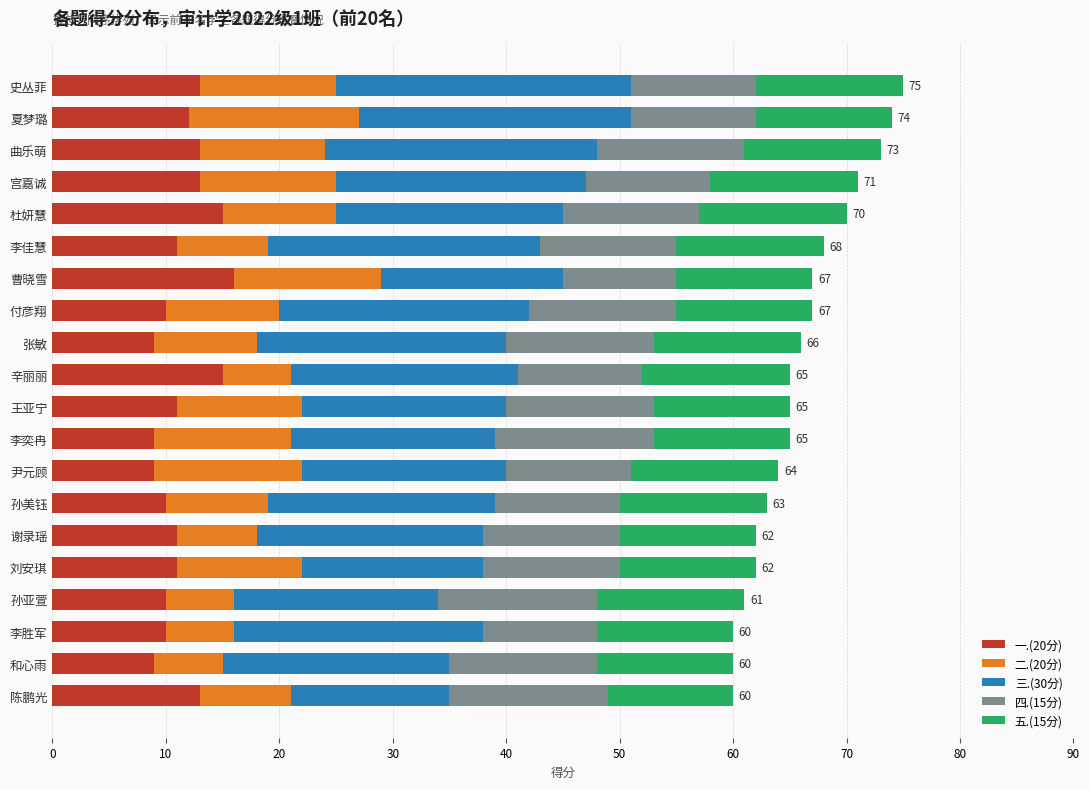

What are all the series names shown in the legend?

一.(20分), 二.(20分), 三.(30分), 四.(15分), 五.(15分)